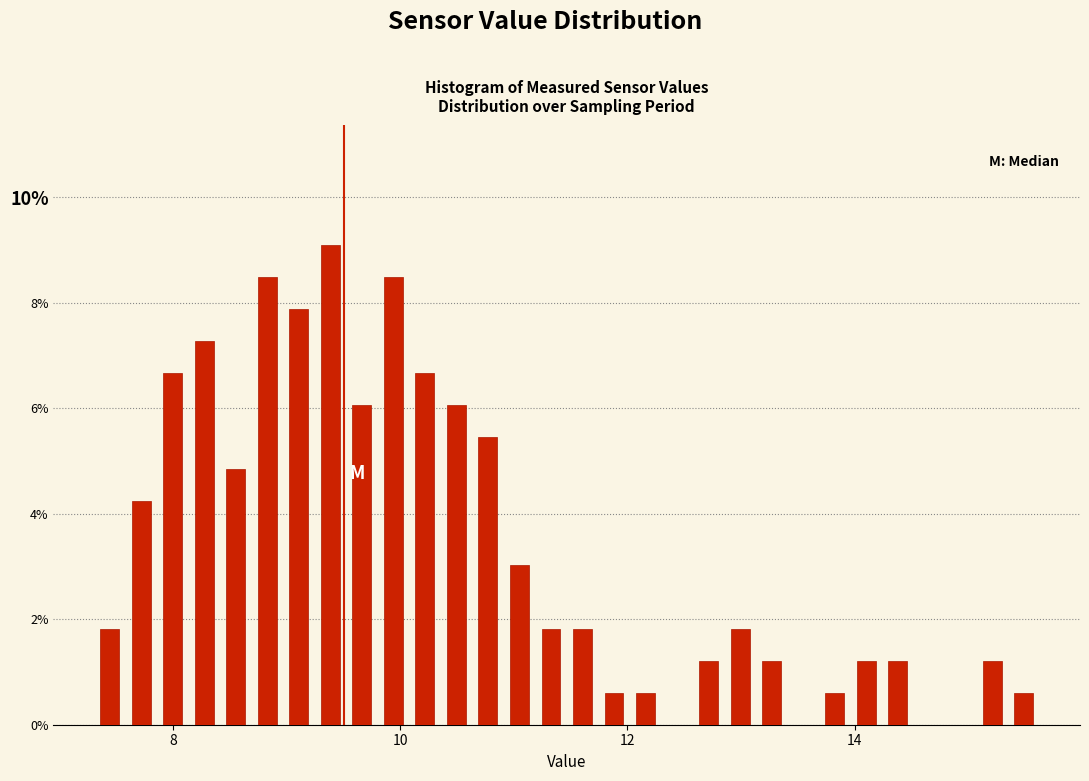

Read against the x-axis, roughly where is the centre of the tallest bar?

9.4